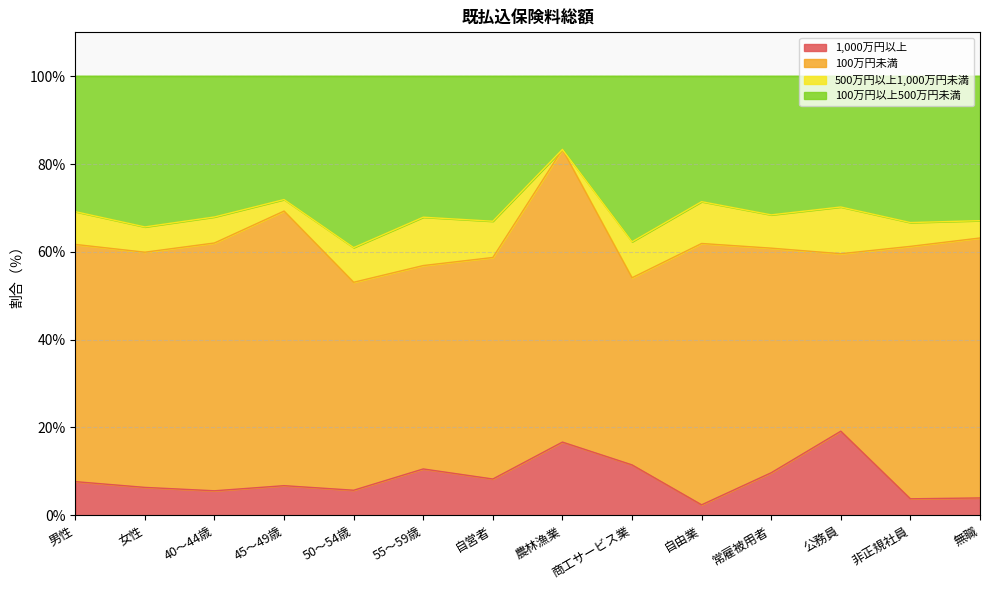

The value of 1,000万円以上 at 男性 is 12.1. True or false?

False